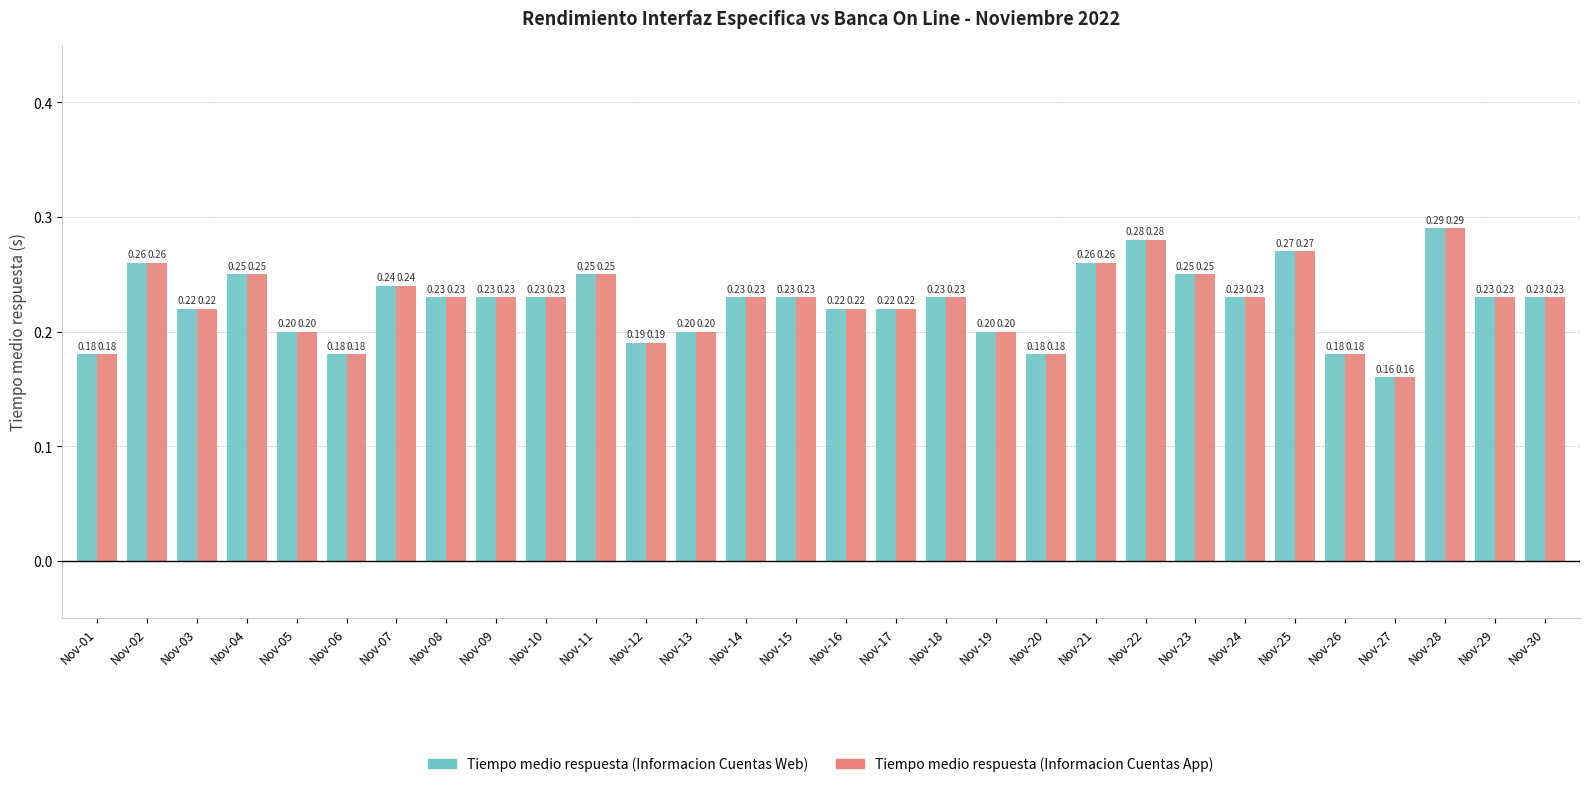

What is the sum of the Tiempo medio respuesta (Informacion Cuentas App) values at Nov-05 and Nov-12?

0.4